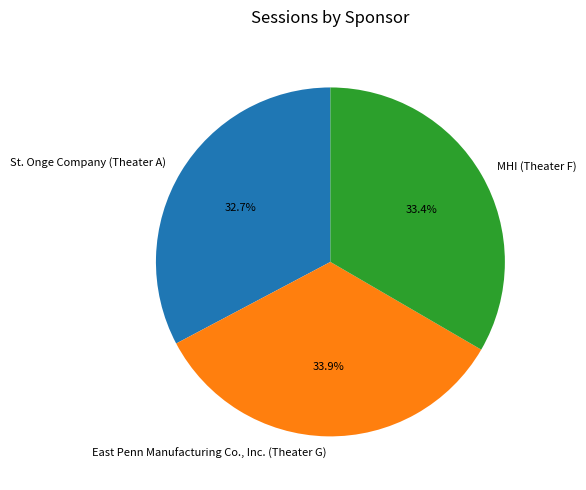

Between MHI (Theater F) and St. Onge Company (Theater A), which is larger?

MHI (Theater F)